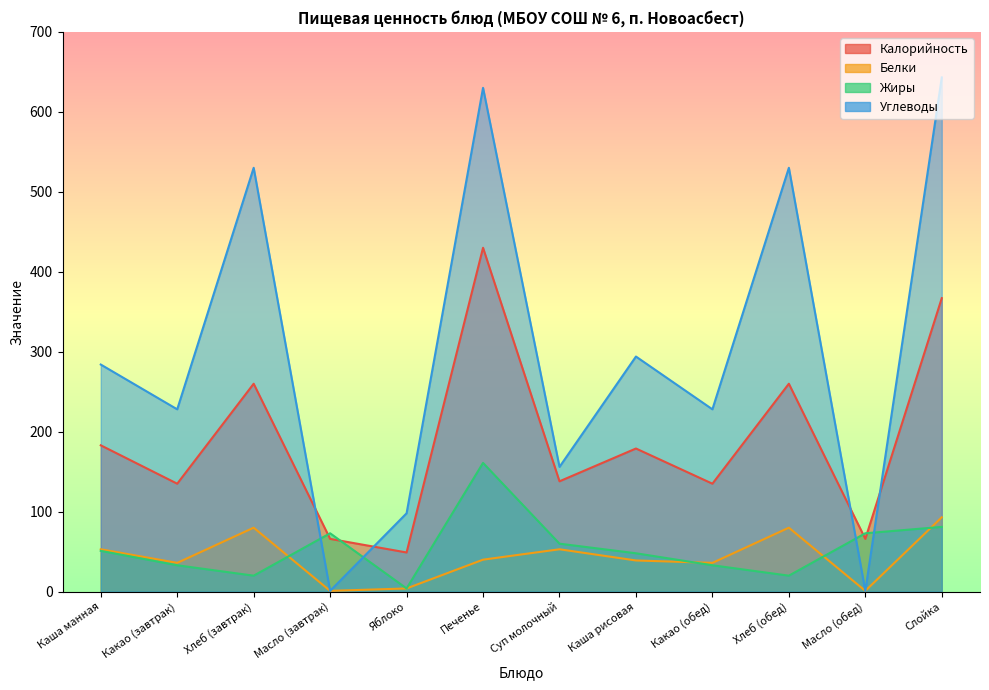

How many data points in Углеводы are above 284?

5